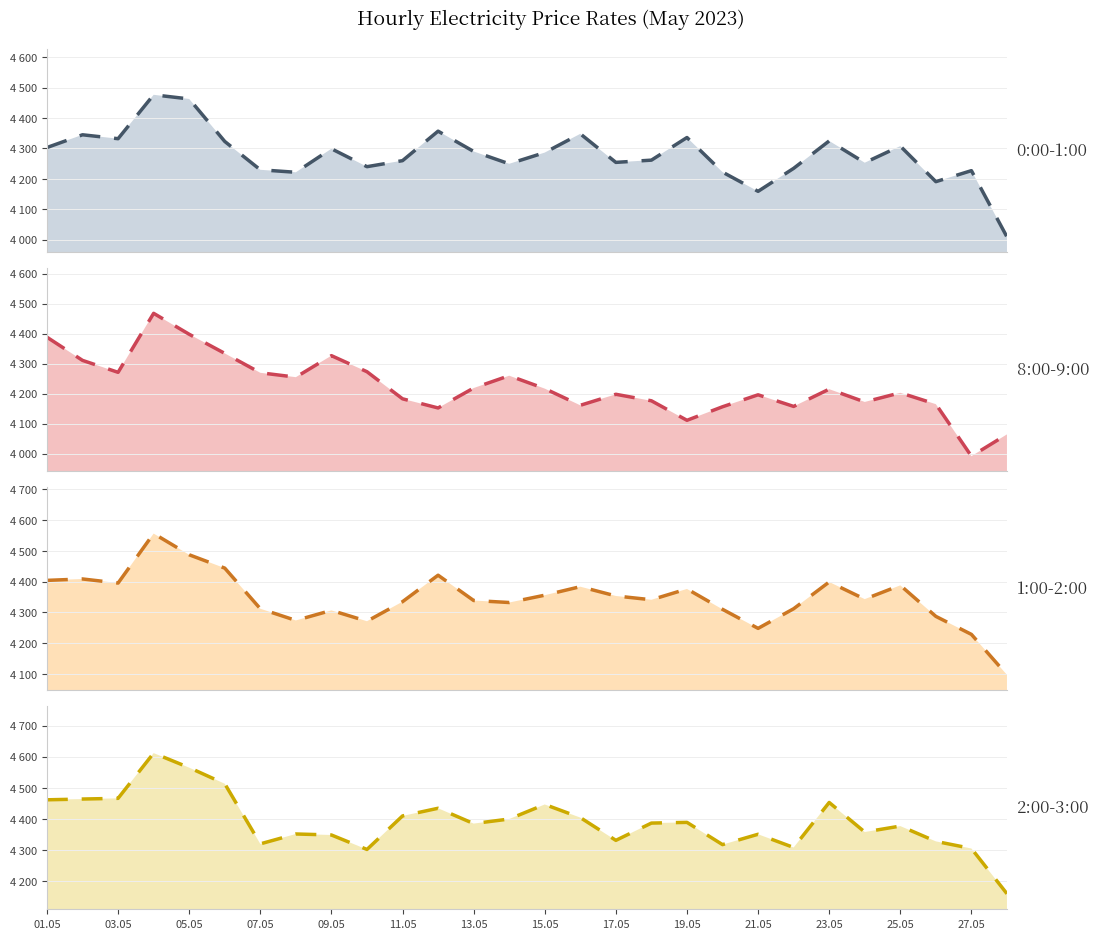

Is the value of 2:00-3:00 trend at 11.05 greater than the value of 1:00-2:00 trend at 11.05?

Yes